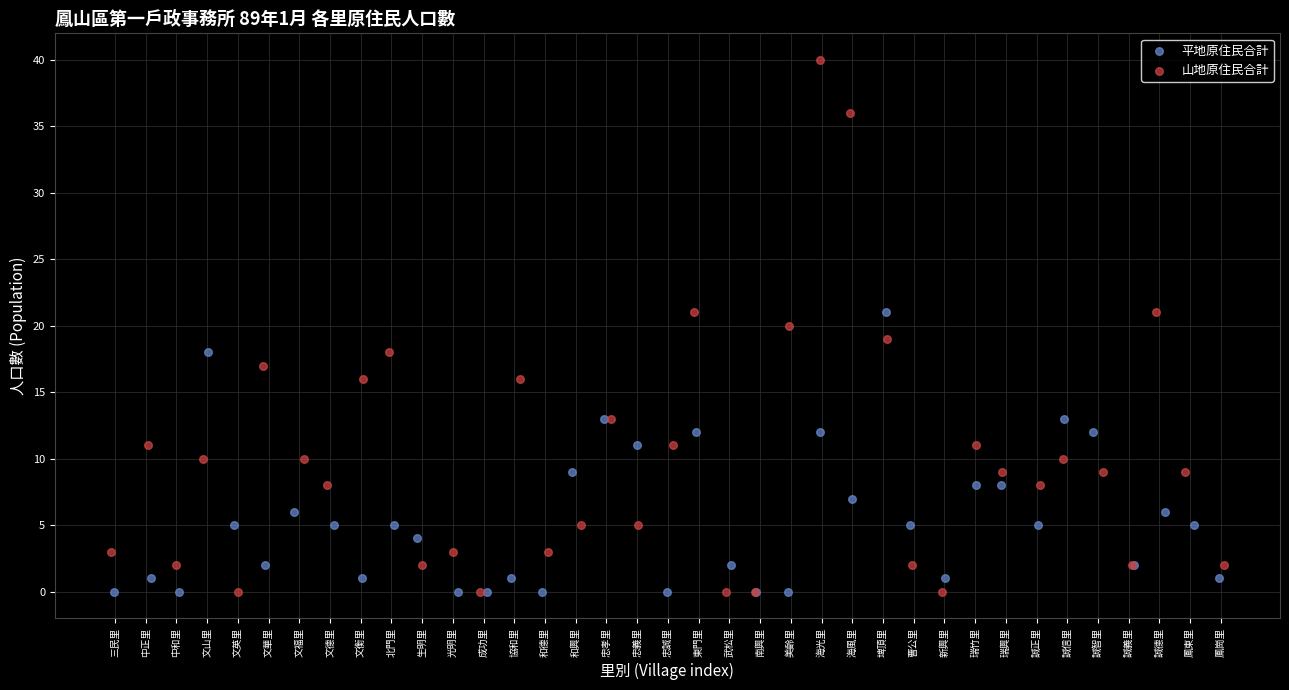

Which series reaches the maximum Y coordinate?

山地原住民合計